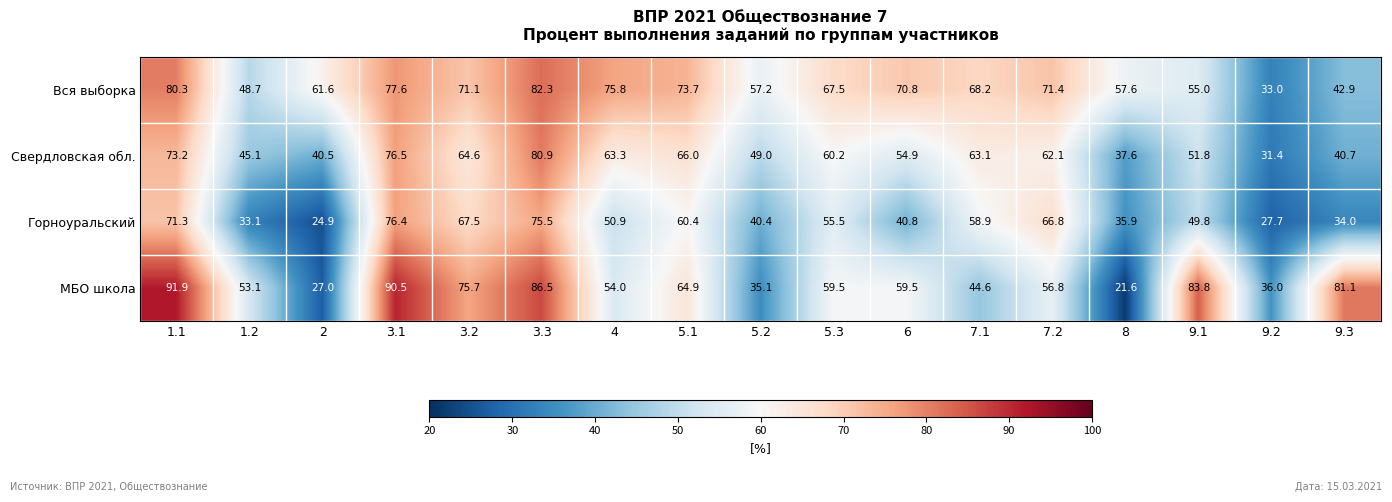

At which category is the sum across all series the highest?

3.3